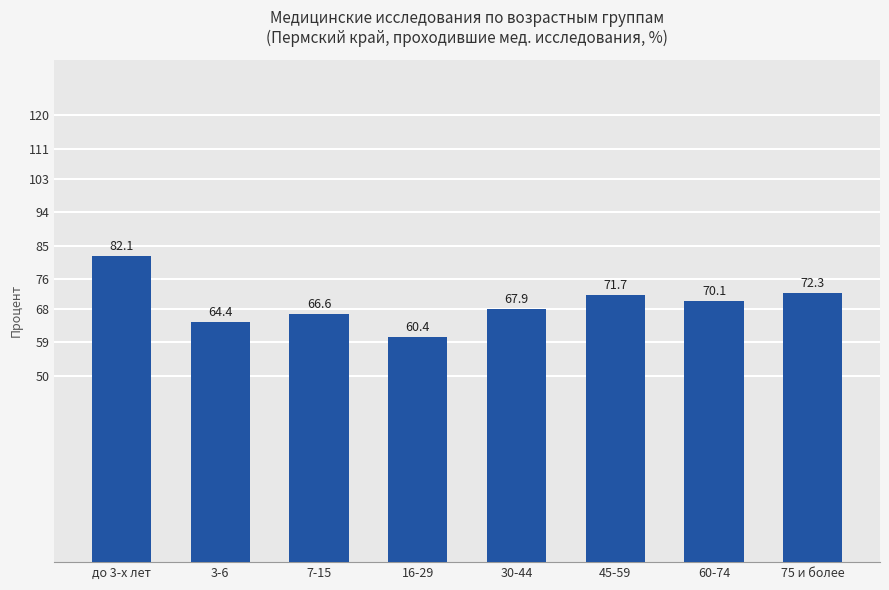

Which has a higher value, 60-74 or 30-44?

60-74